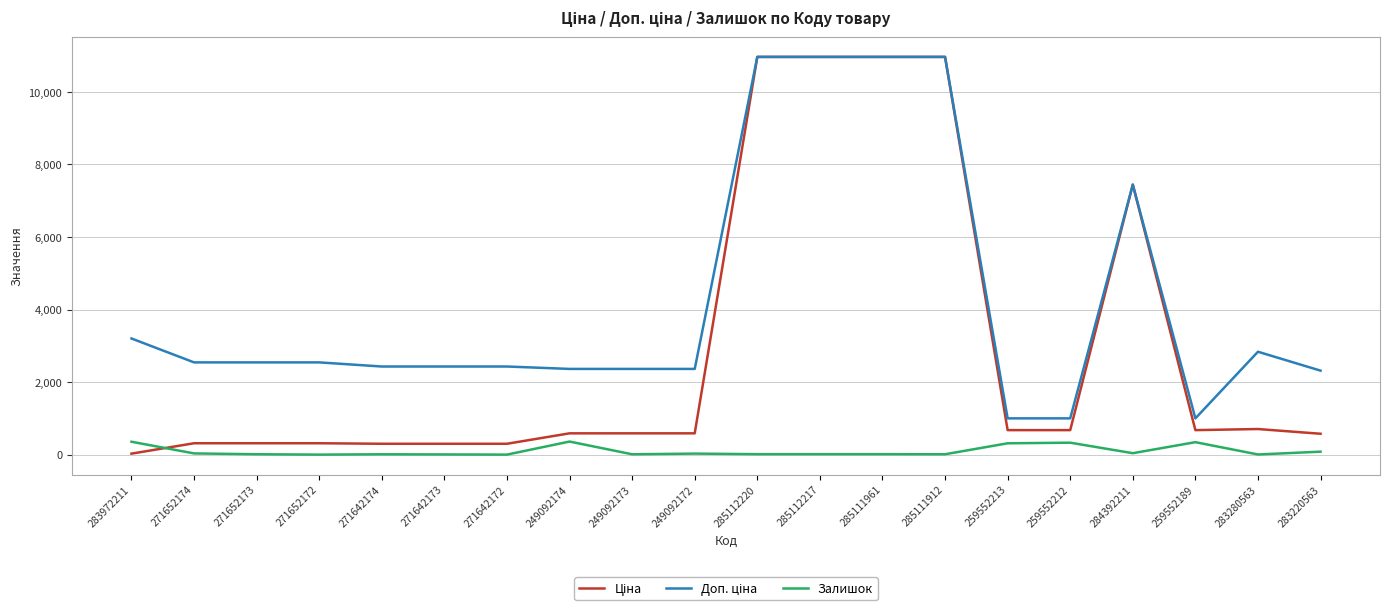

The Залишок series shows 5.0 at 271642172. True or false?

True